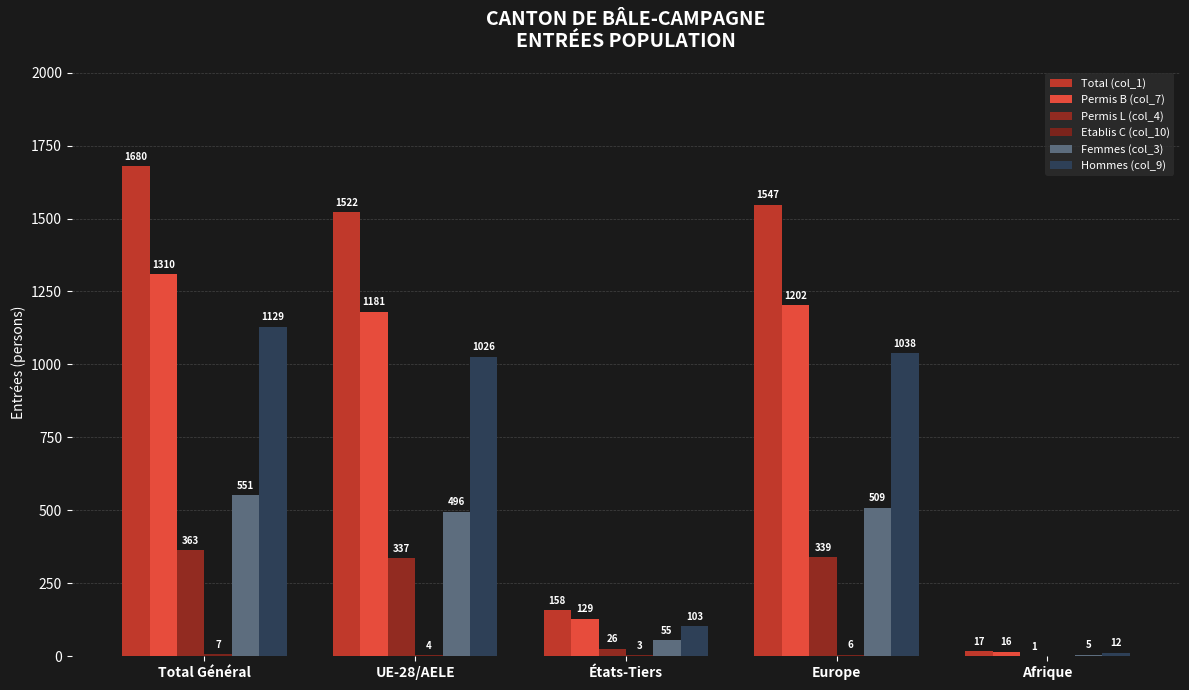

How many groups of bars are there?

5